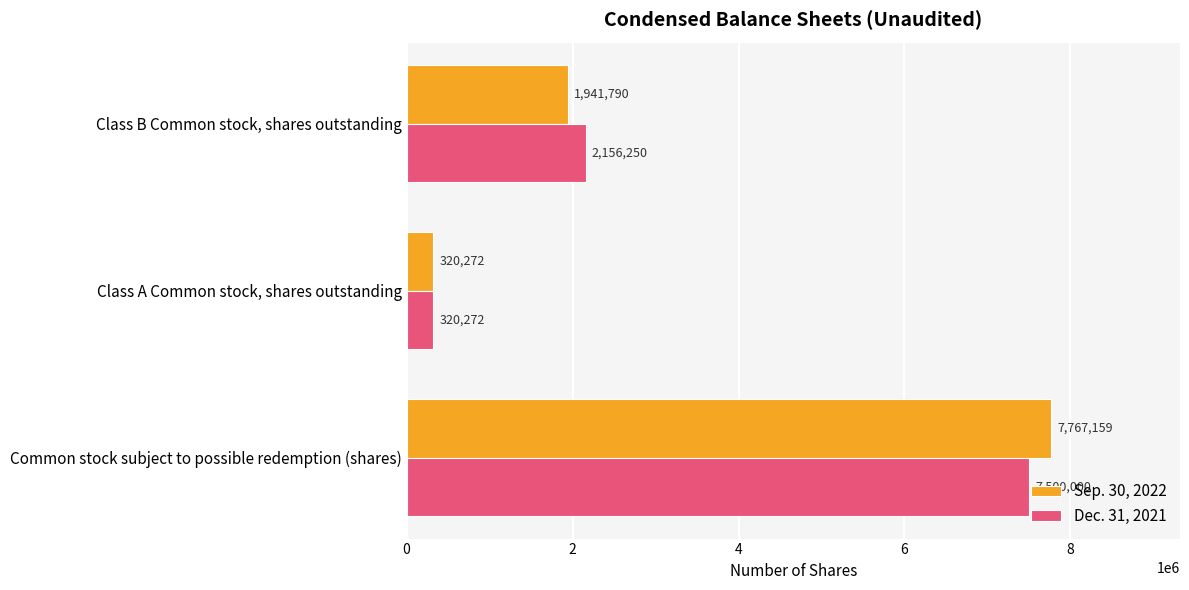

At which label is Dec. 31, 2021 closest to 3910136?

Class B Common stock, shares outstanding